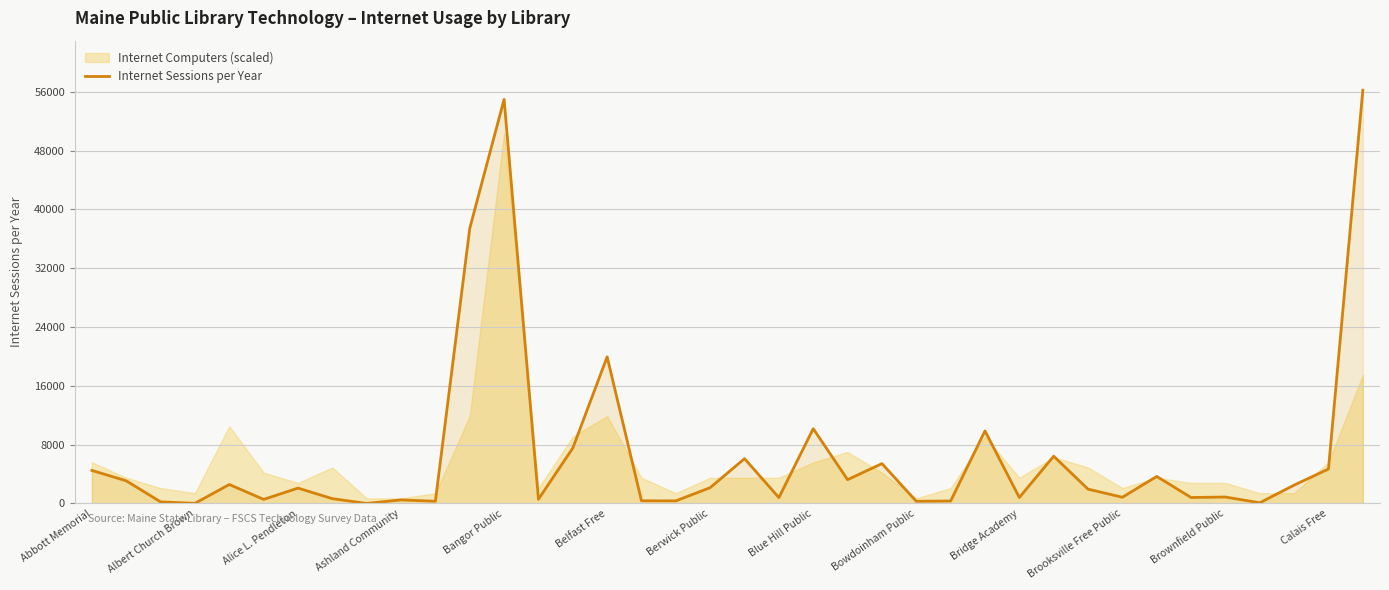

What is the highest value of the Internet Sessions per Year series?

56210